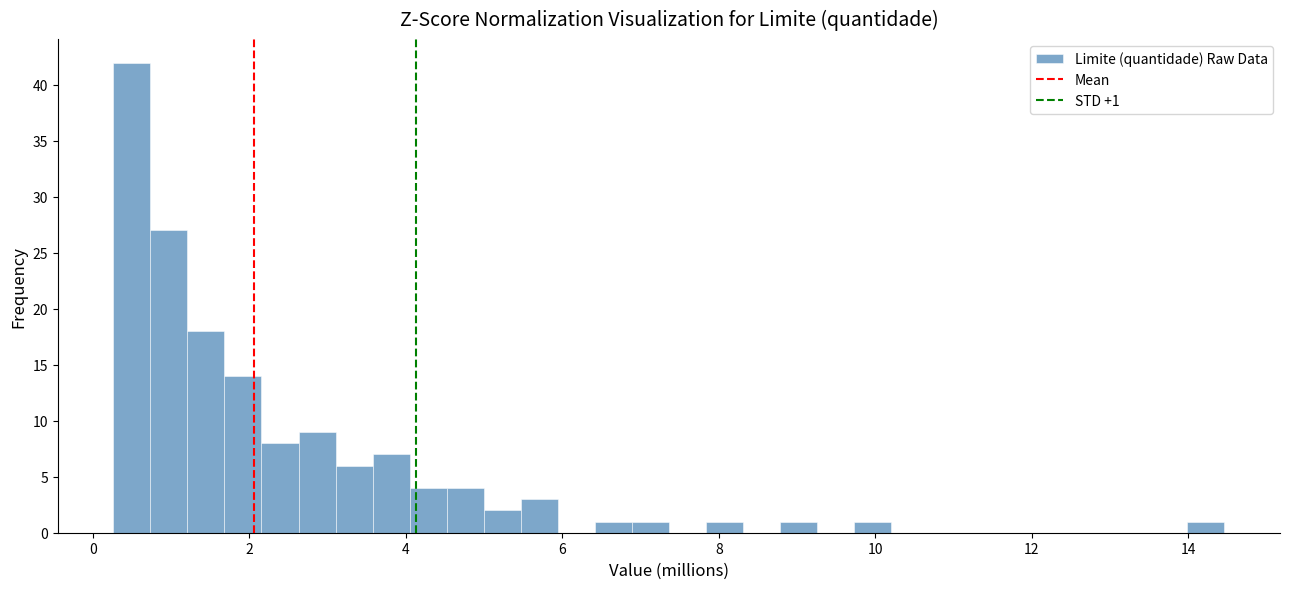

Read against the x-axis, roughly where is the centre of the tallest bar?

0.4